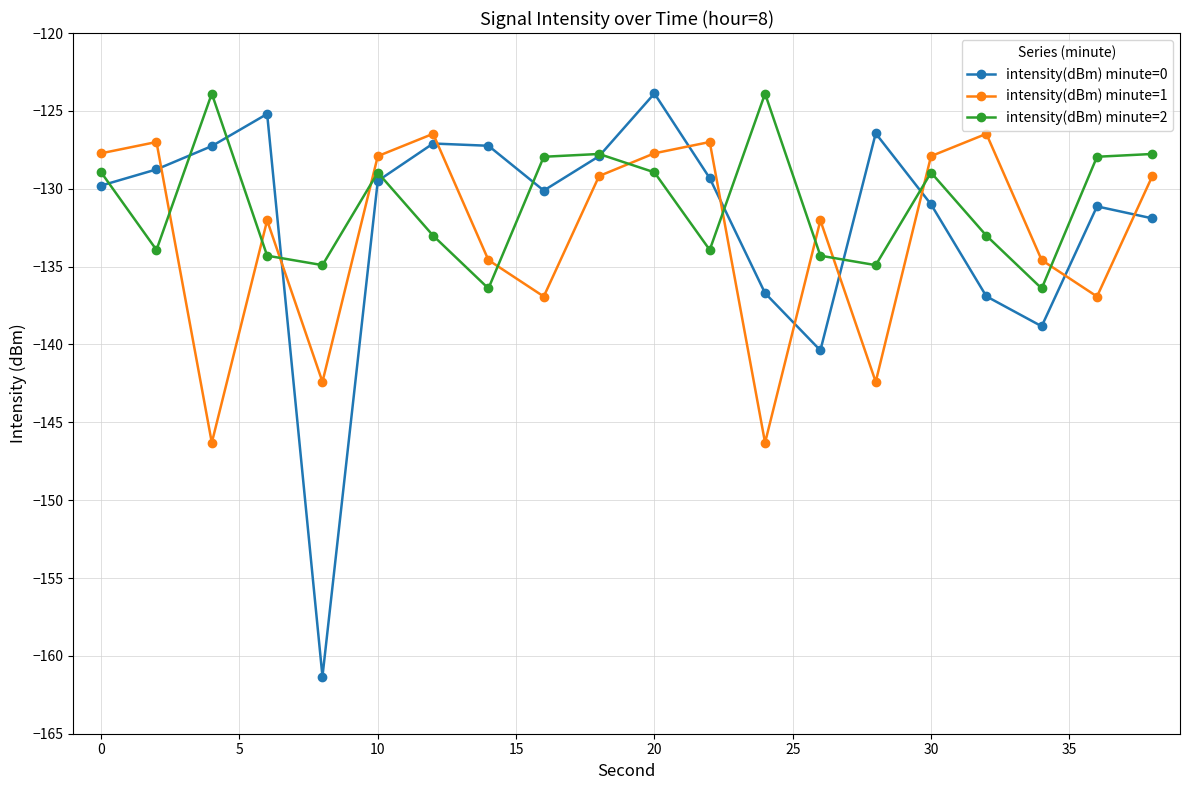

How many times do intensity(dBm) minute=2 and intensity(dBm) minute=0 cross each other?

10